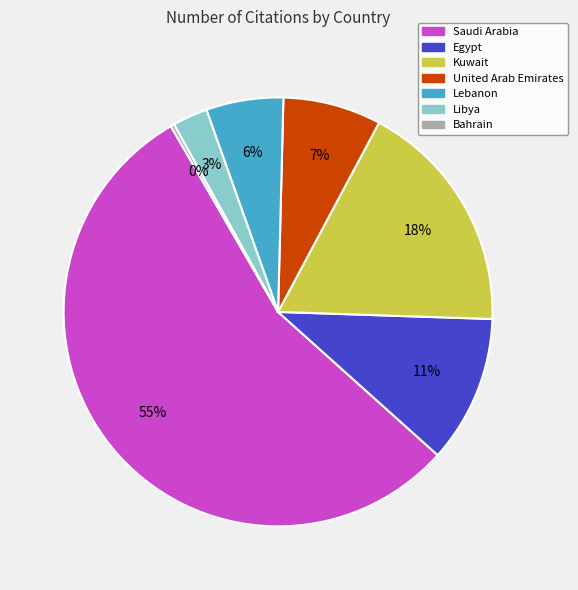

Which category accounts for the majority?

Saudi Arabia